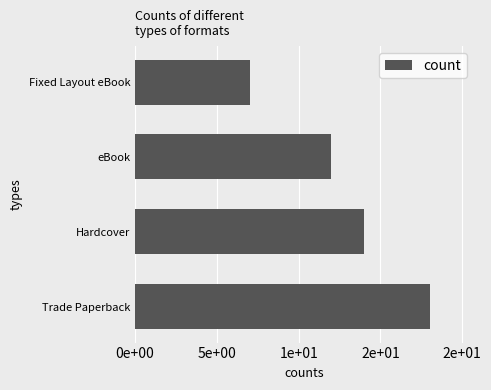

Which label corresponds to the largest value in the chart?

Trade Paperback